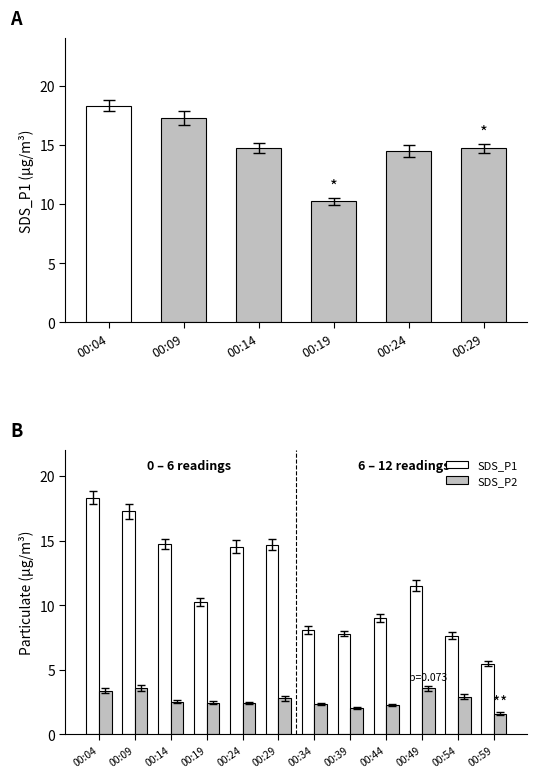

What is the average value of the SDS_P2 series?

2.7